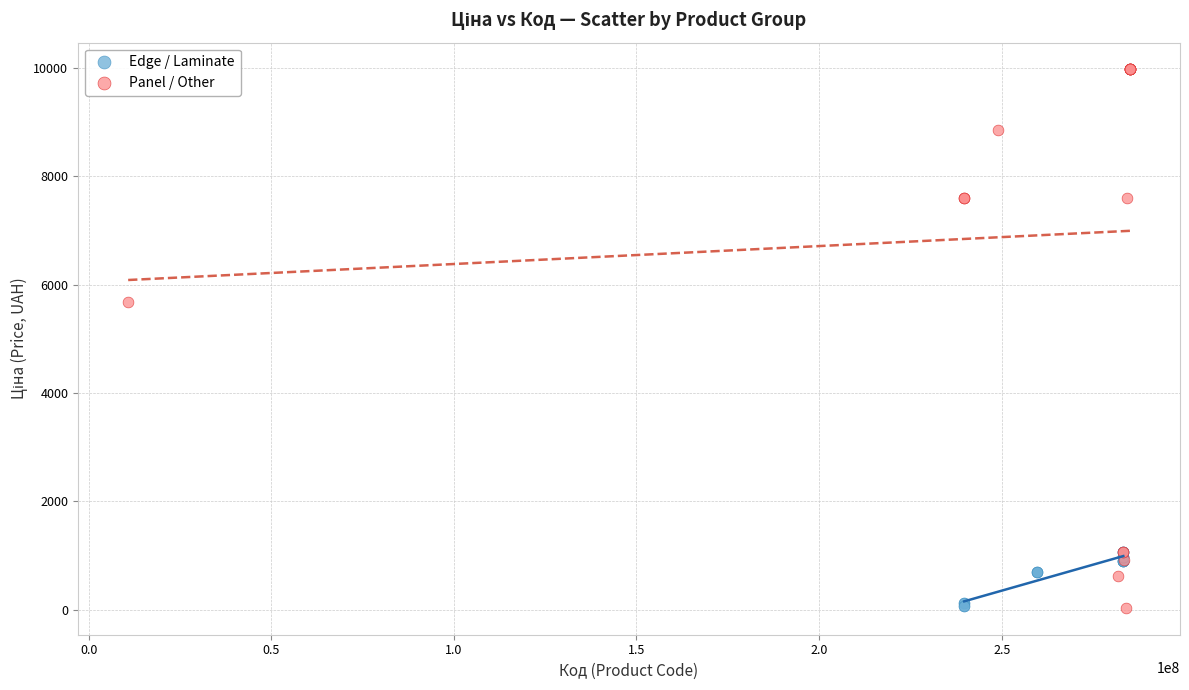

Which series has the widest spread of Y values?

Panel / Other